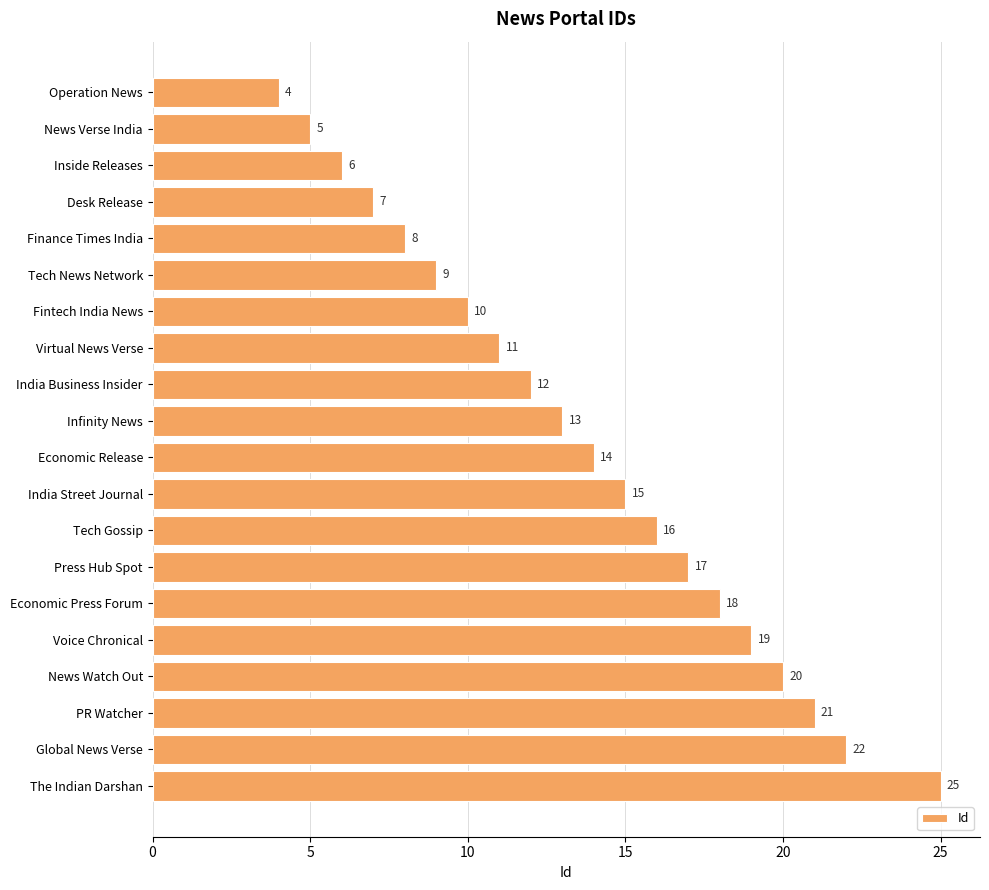

What is the smallest value displayed?

4